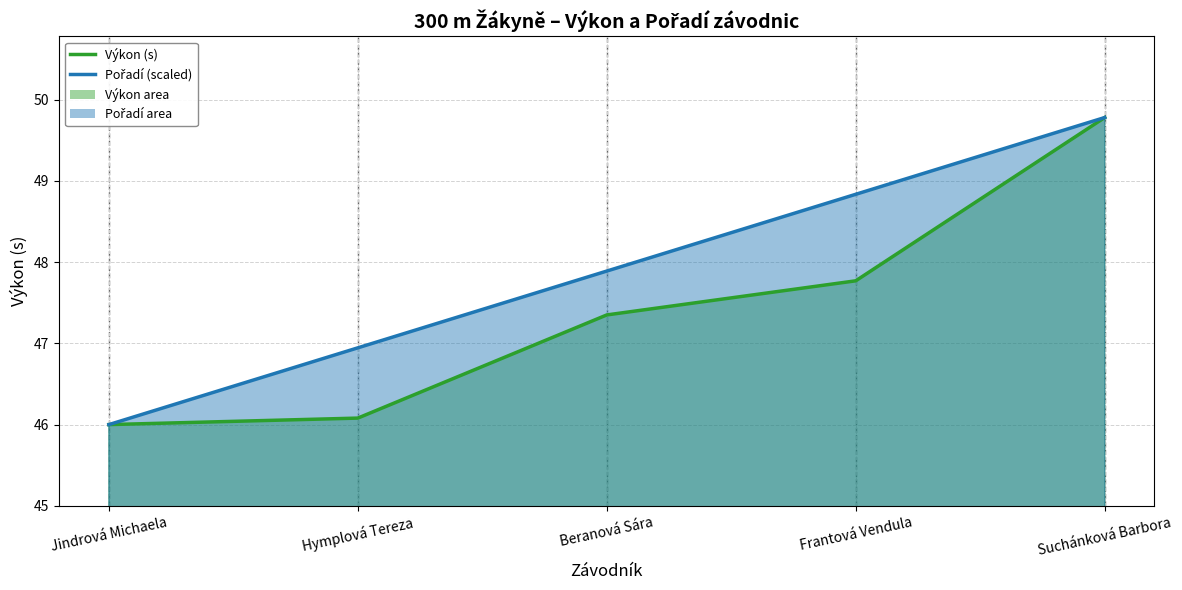

Reading right to left, extract all data points from this chart.

Pořadí: 49.8	48.8	47.9	46.9	46.0
Výkon: 49.8	47.8	47.4	46.1	46.0